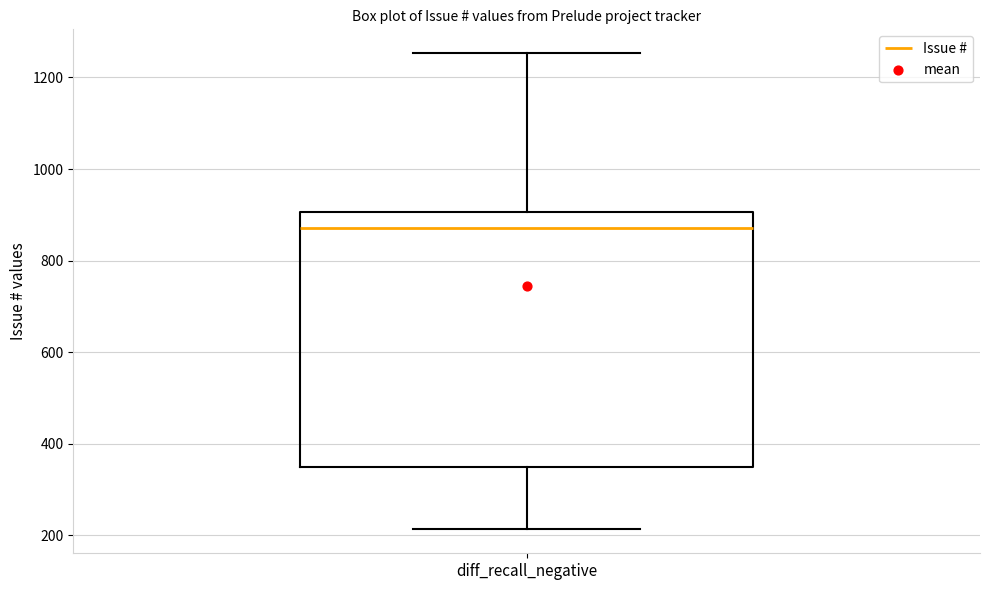

Where does the lower whisker of the box for diff_recall_negative end on the y-axis? The values are not printed on the chart, so give them approximately, as read against the axis.

220